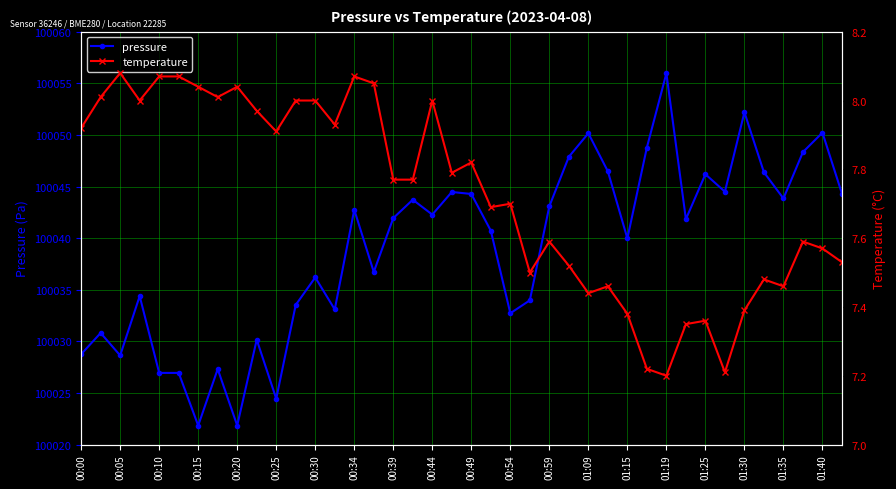

Is it true that pressure equals 133818.7 at 01:15?

False